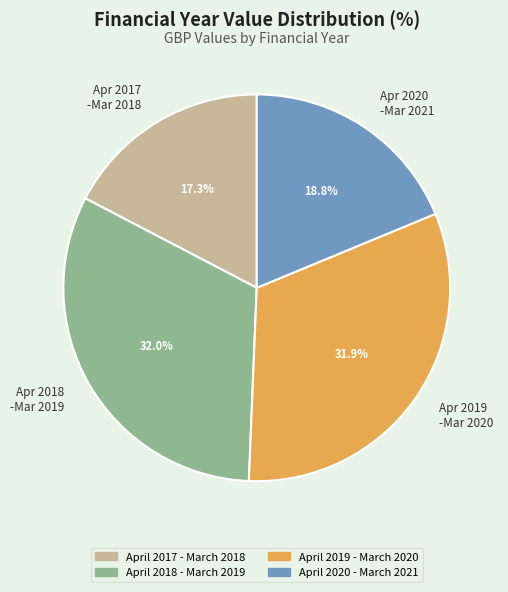

What percentage is NOT represented by Apr 2020 -Mar 2021?

81.2%